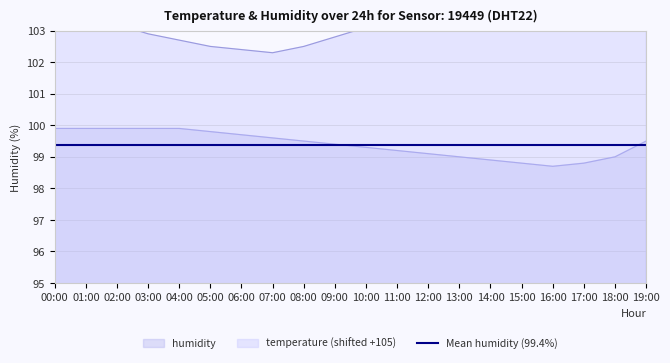

What is the difference between the maximum and second lowest values in the temperature series?

3.2